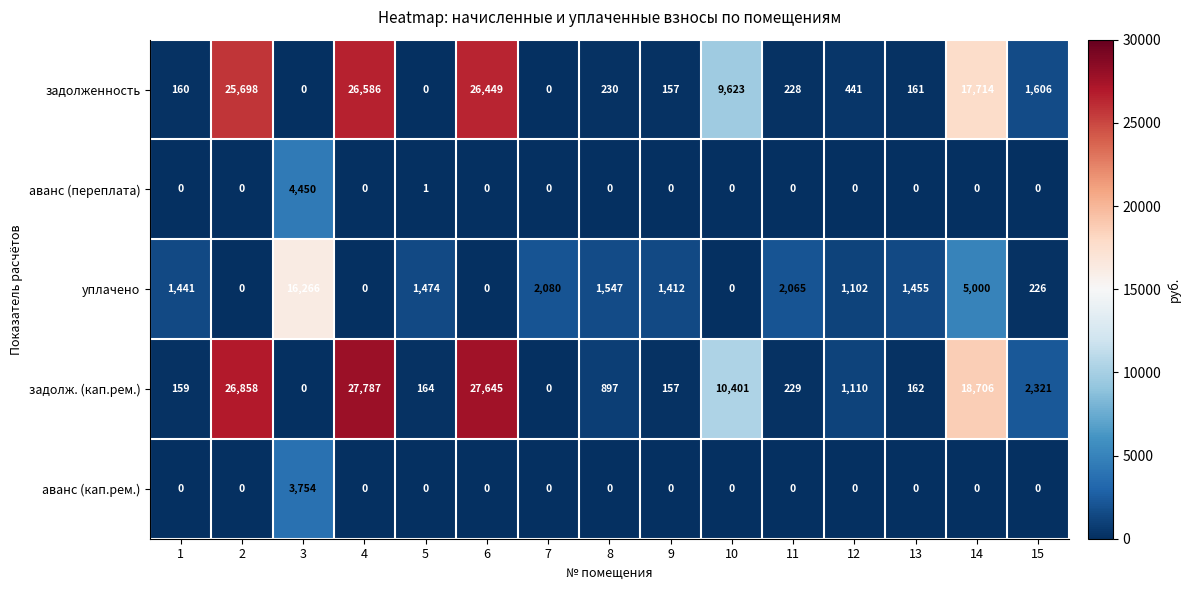

Between 7 and 10, which series saw the biggest shift?

задолж. (кап.рем.)